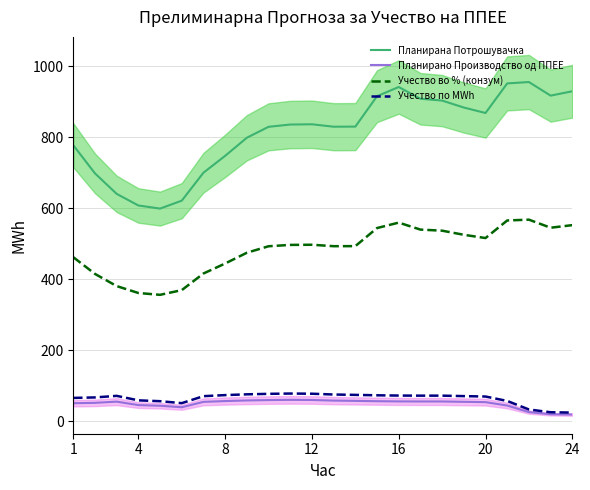

Where is Учество во % (конзум) nearest to the value 461?

1